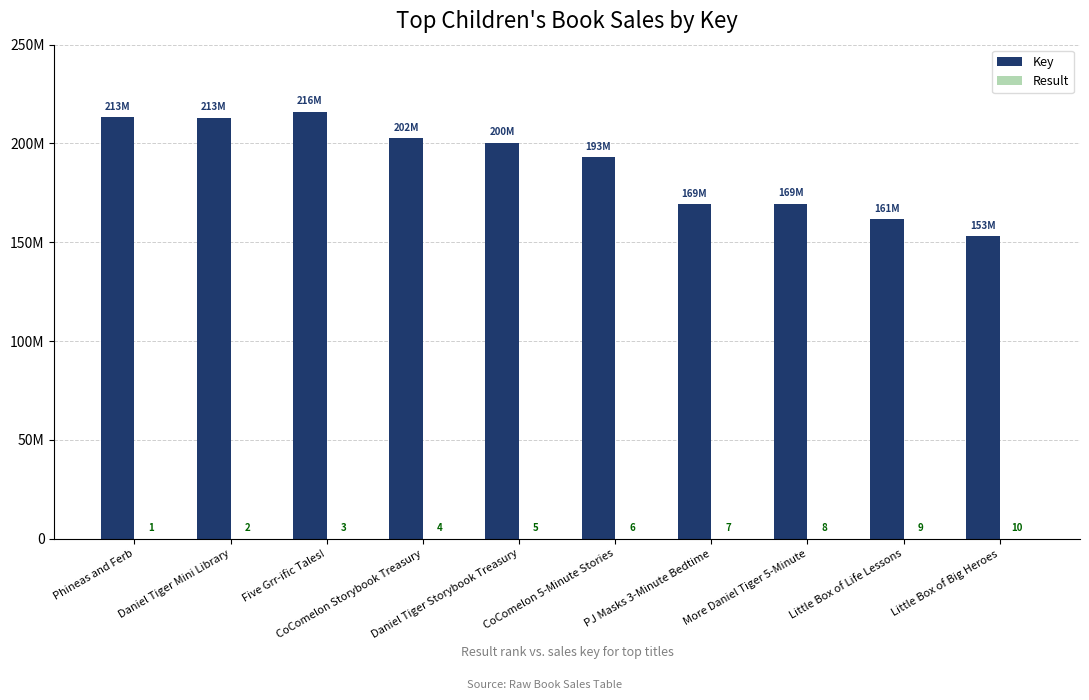

At which label does Key first exceed 200457403?

Phineas and Ferb